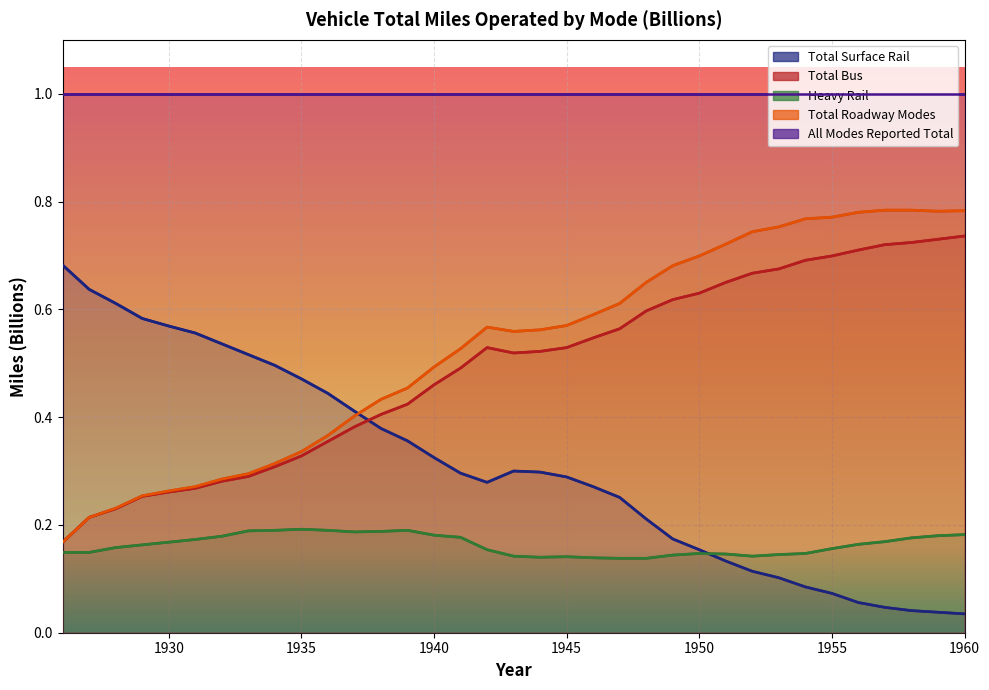

At which label does Total Surface Rail reach its minimum?

1960